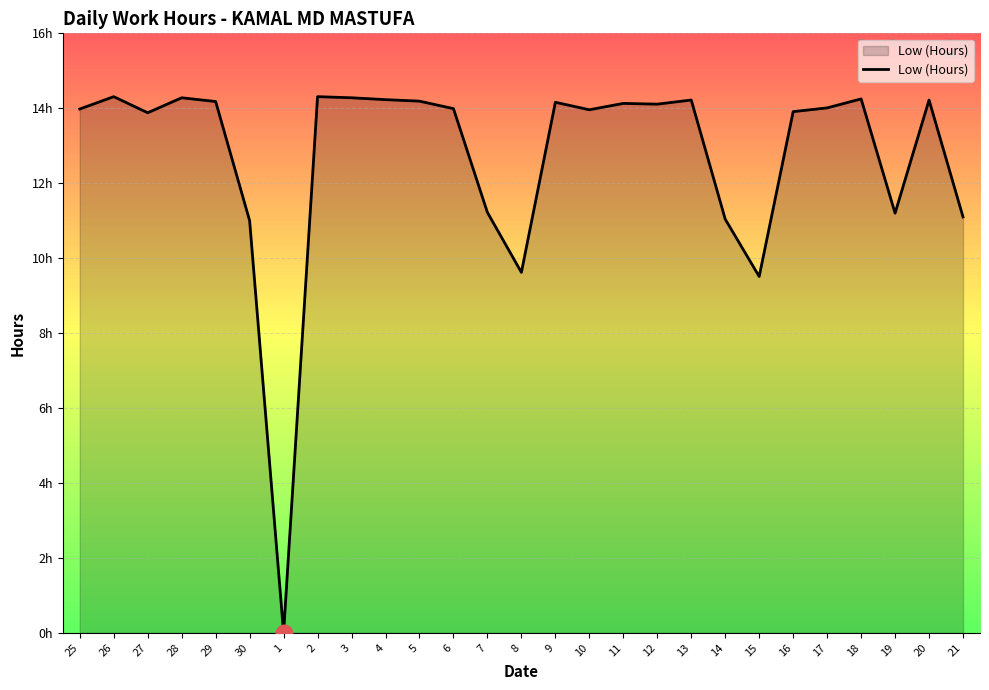

Is this an area chart (filled region under the line)?

Yes